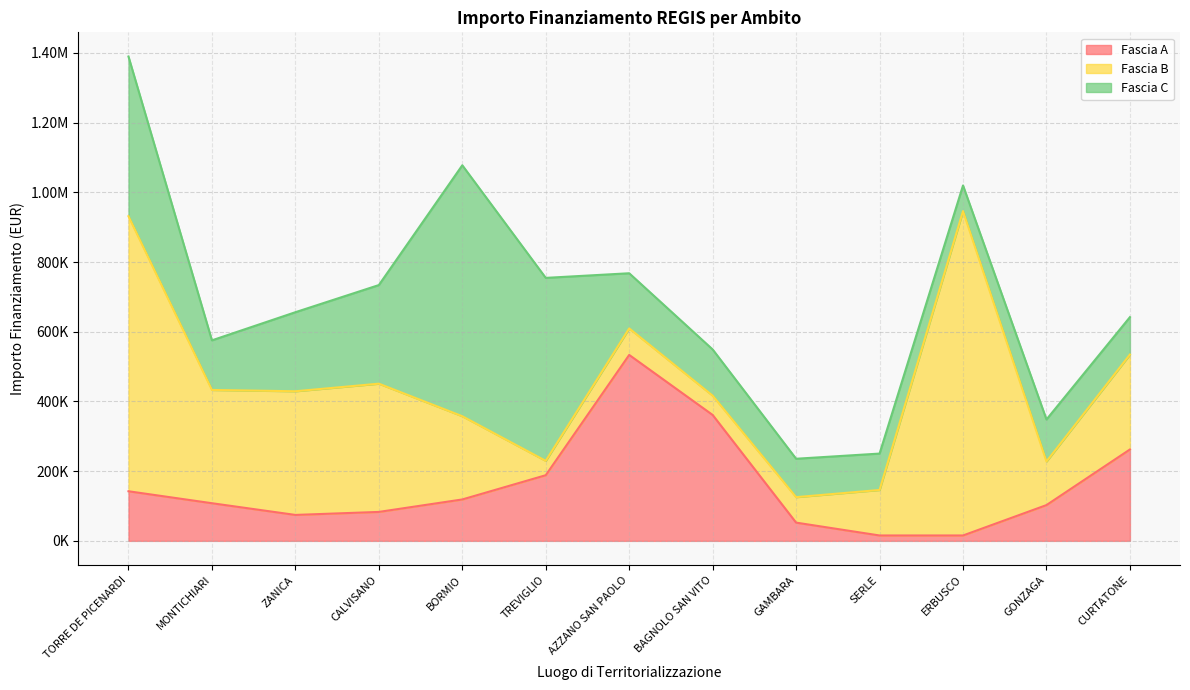

What position from the right is AZZANO SAN PAOLO?

7